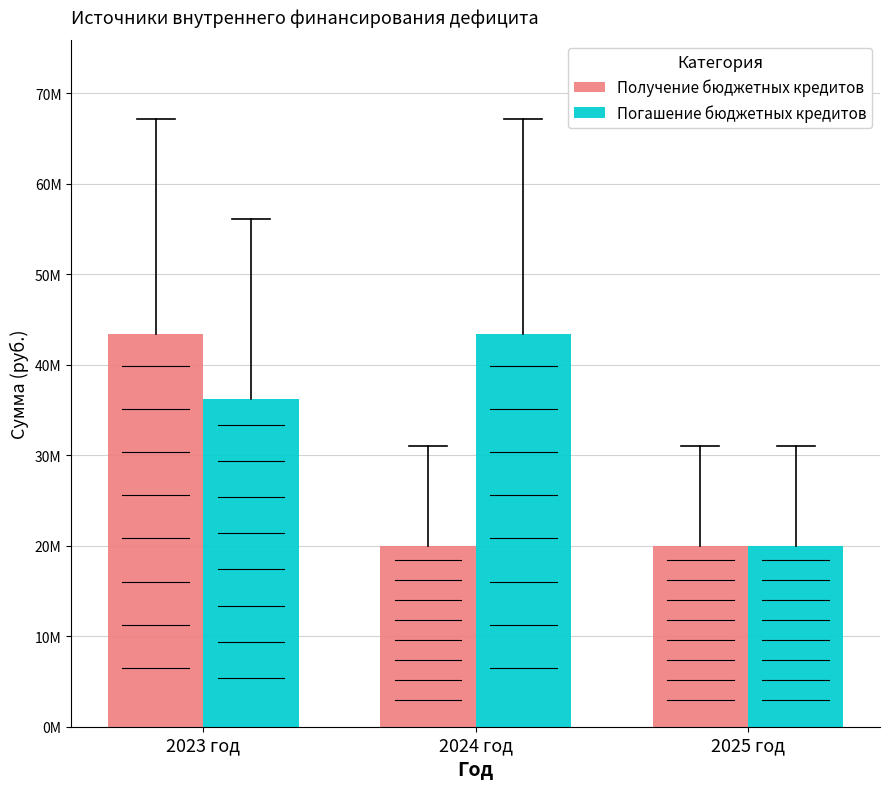

What is the label of the 2nd bar from the right?

2024 год